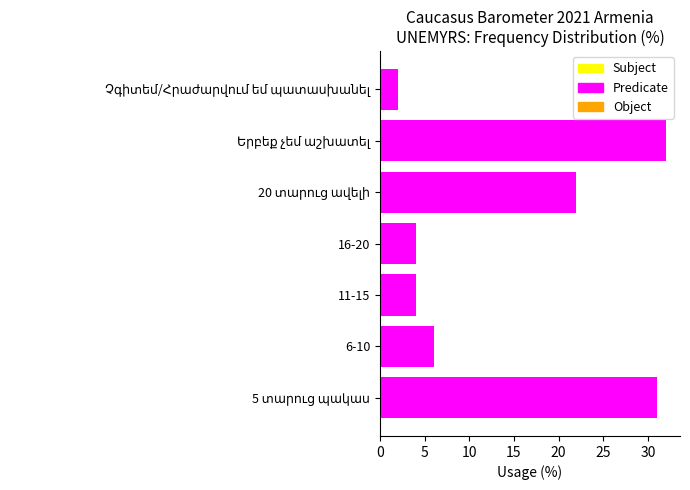

What is the difference between the second highest and second lowest values?

27